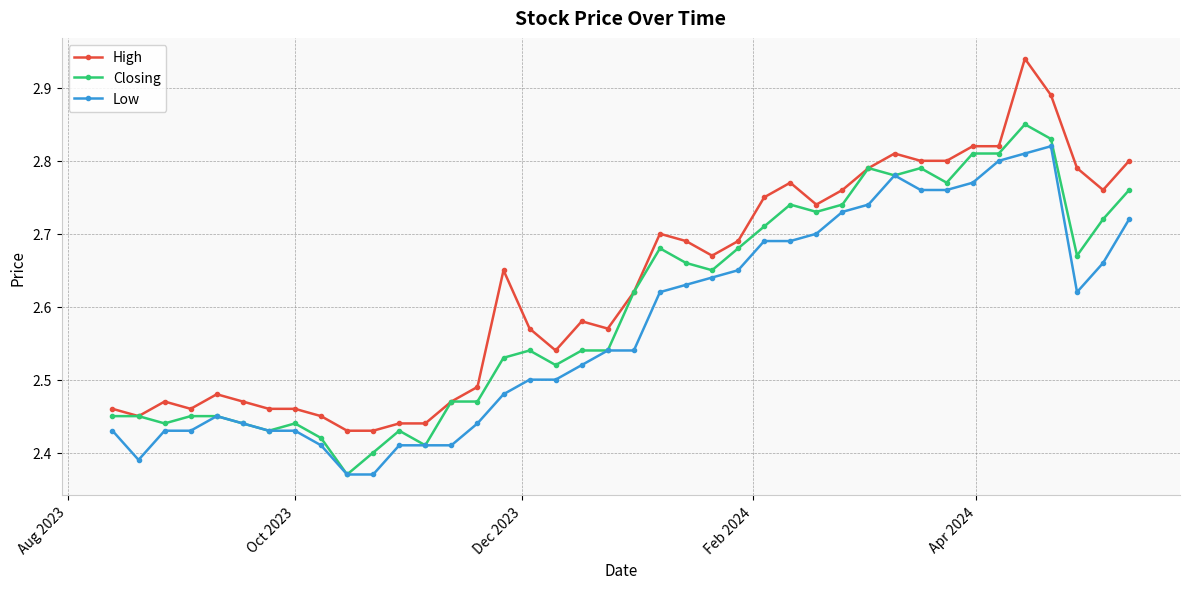

Count the Closing values in the range 2 to 3.

40